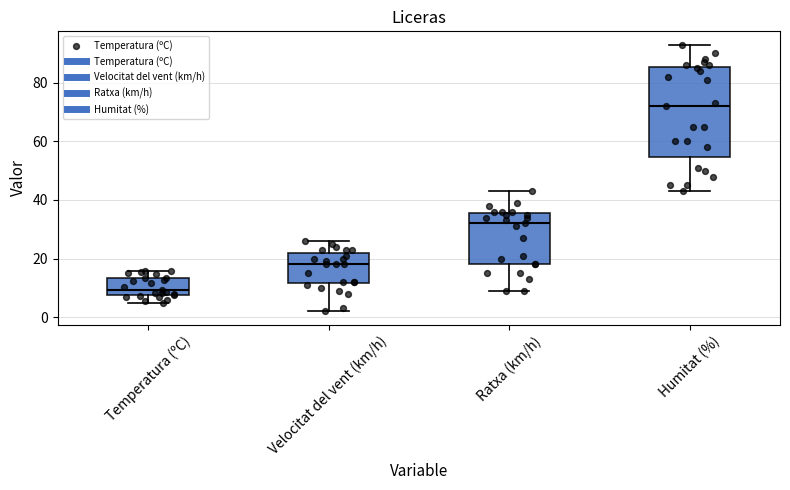

Reading left to right, transcribe this box plot: for each box, give where its median line is, the range the box spans, and where its two whiskers end, as read against the y-axis. The values are not printed on the chart, so give them approximately, as read against the axis.

Temperatura (ºC): median 10, box 8 to 14, whiskers 4 to 16
Velocitat del vent (km/h): median 18, box 12 to 22, whiskers 2 to 26
Ratxa (km/h): median 32, box 18 to 36, whiskers 10 to 44
Humitat (%): median 72, box 54 to 86, whiskers 44 to 94